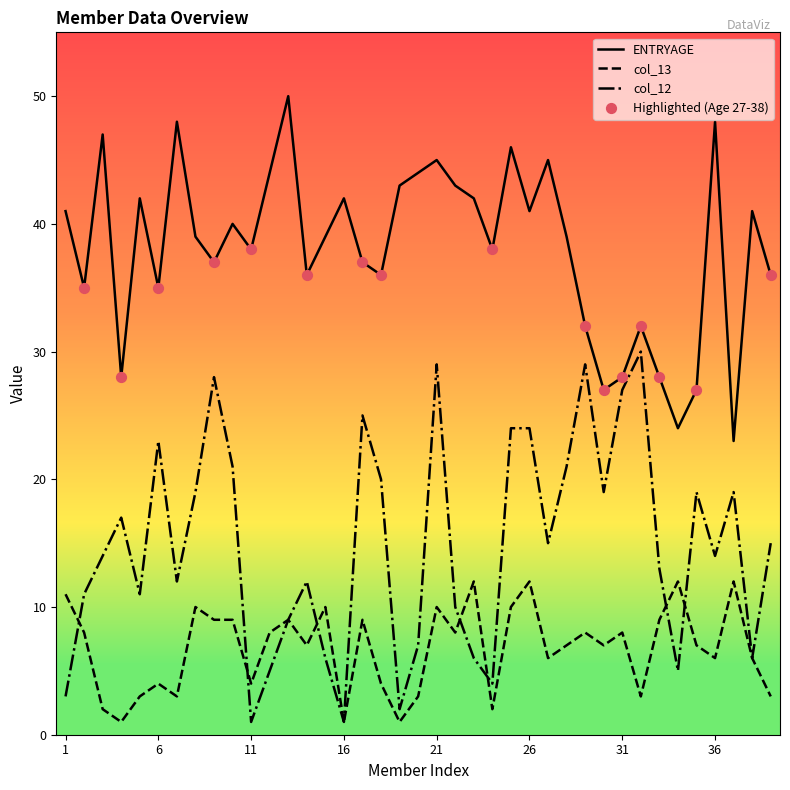

What is the maximum value shown in the chart?

50